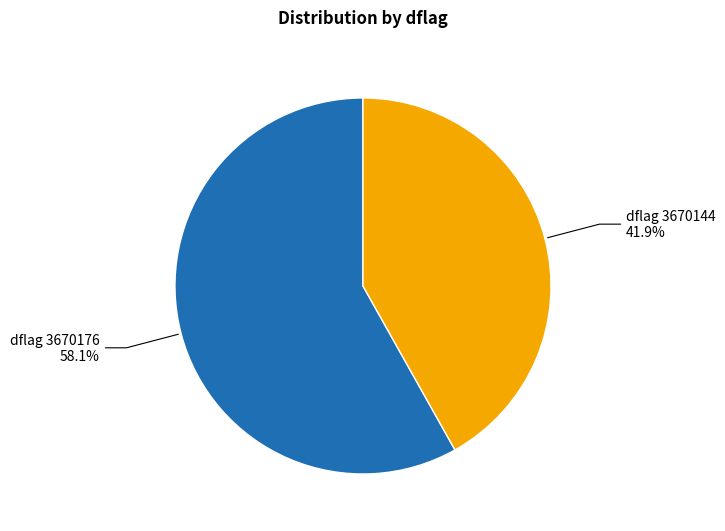

Is there any slice that represents more than half of the pie?

Yes